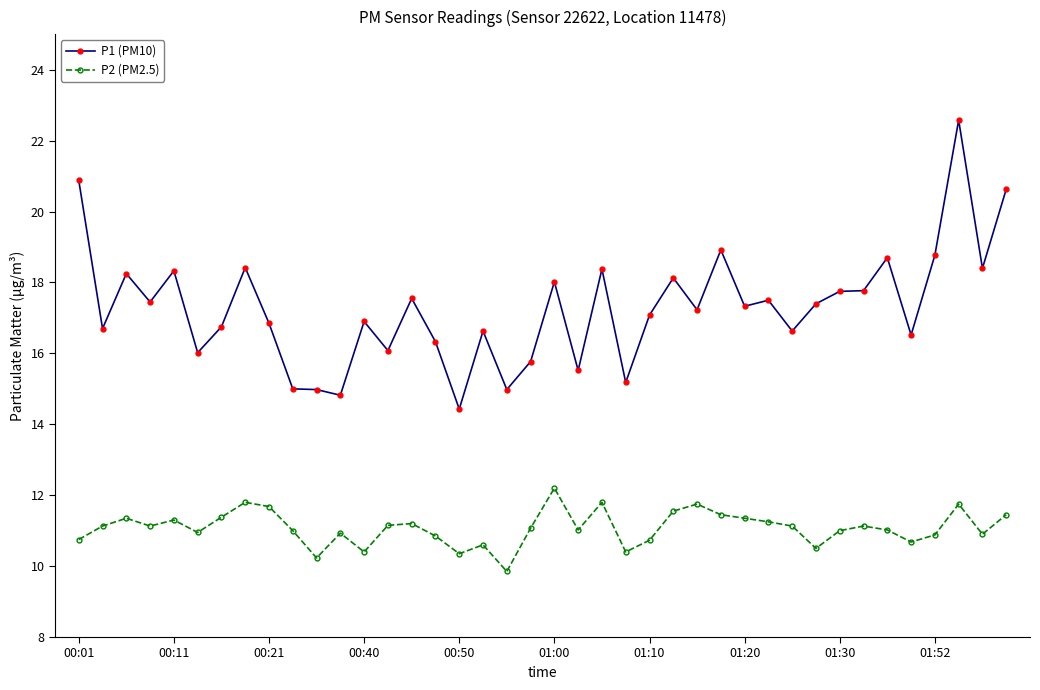

What is the value of the P1 (PM10) point at the 21st from the left?

18.0